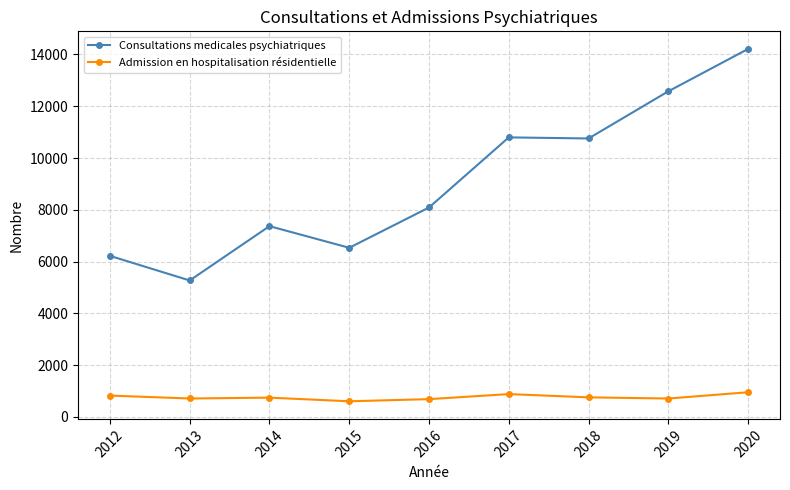

What is the sum of the Consultations medicales psychiatriques values at 2017 and 2016?

18885